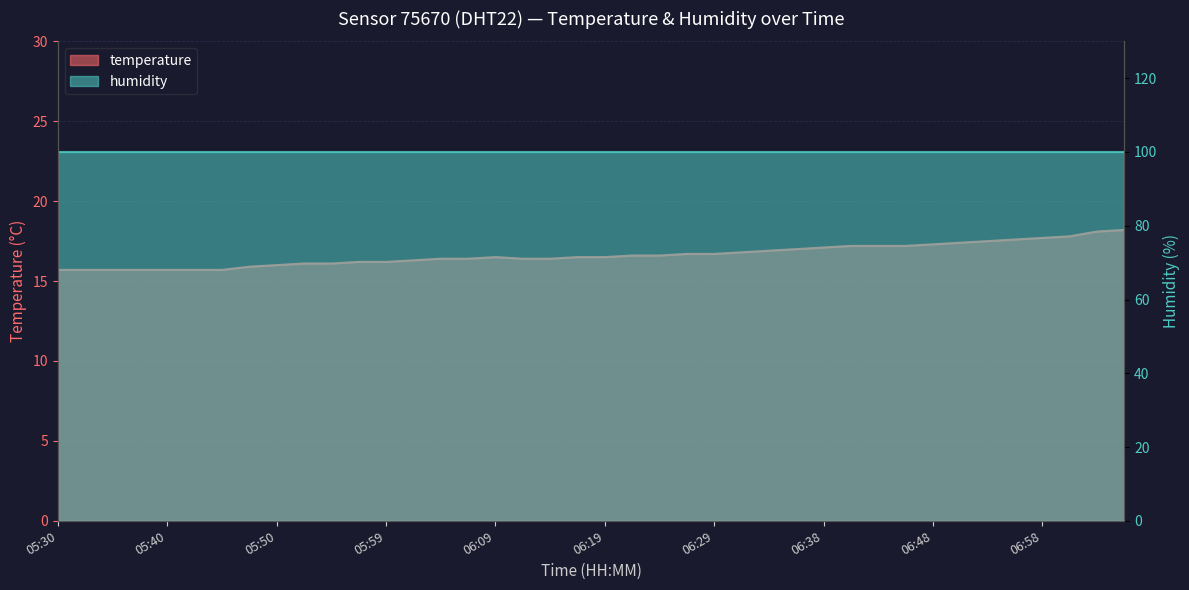

True or false: there are more than 0 points higher than both neighbors.

True